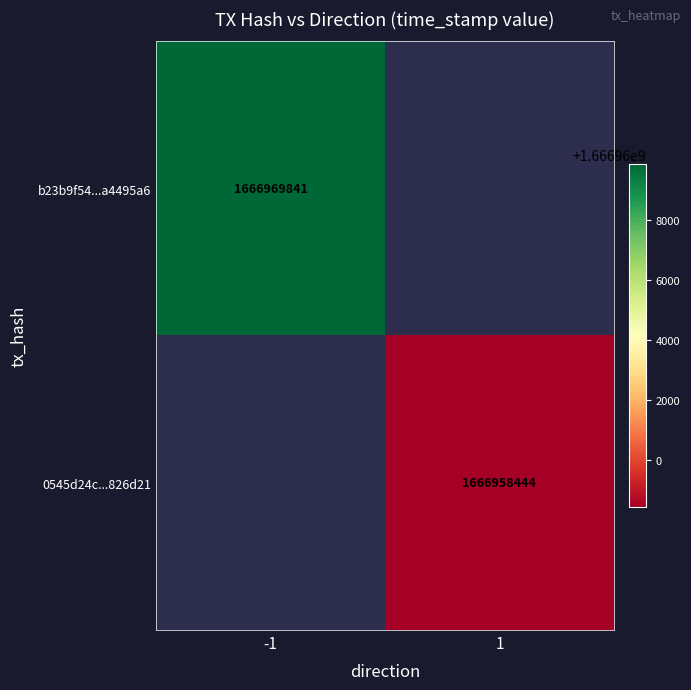

At which category does the chart reach its peak across all series?

-1